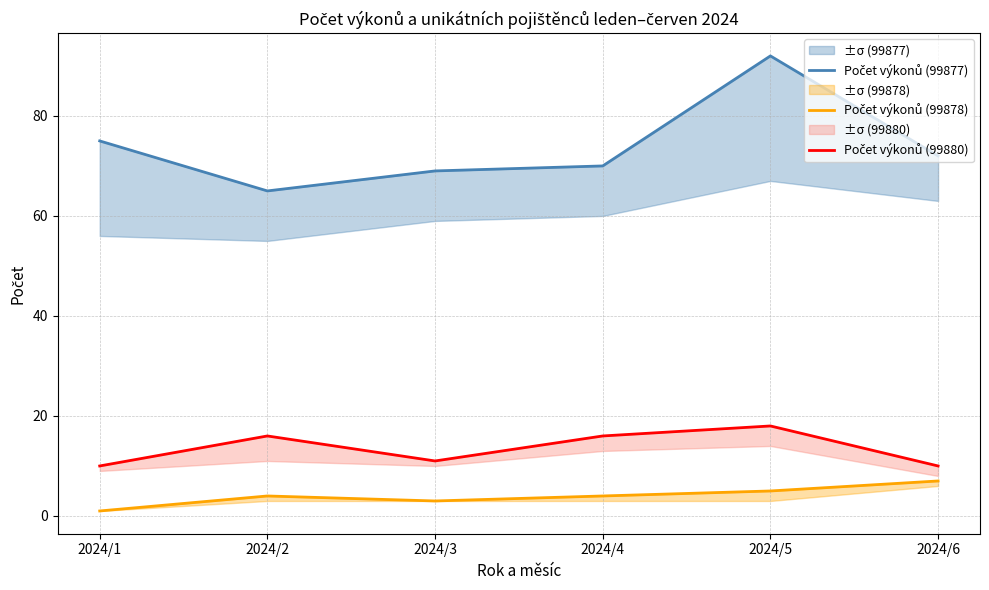

Which series has the widest spread of values?

Počet výkonů (99877)